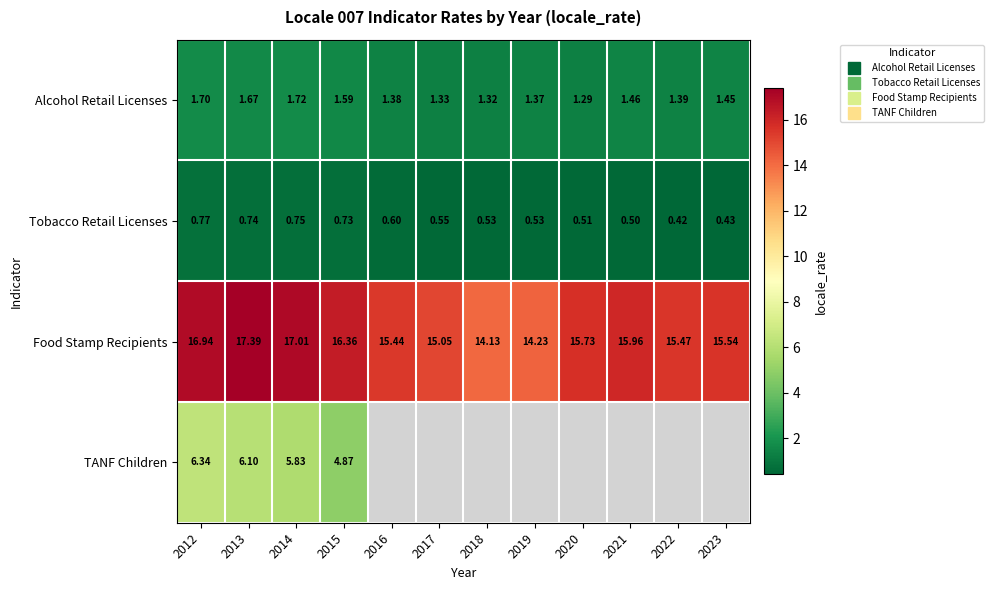

Between 2017 and 2012, which is larger?

2012